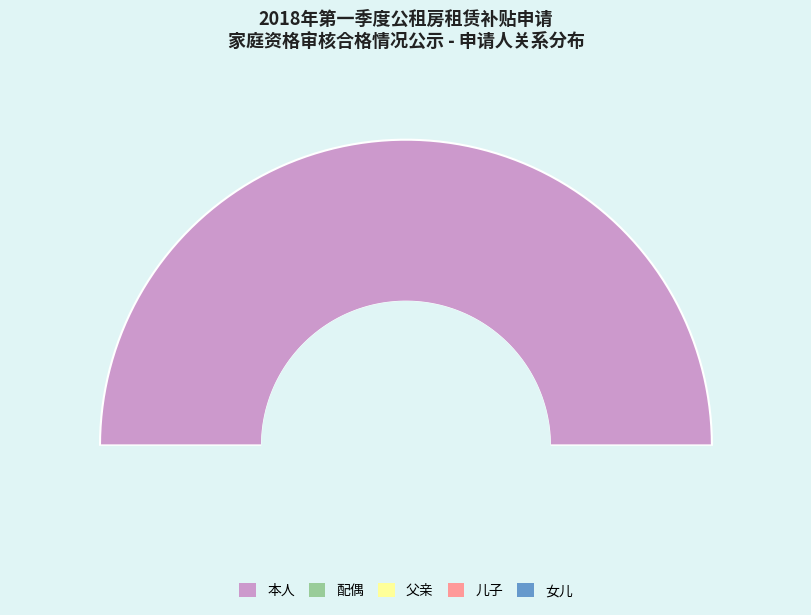

What is the change in value from 父亲 to 女儿?

+1